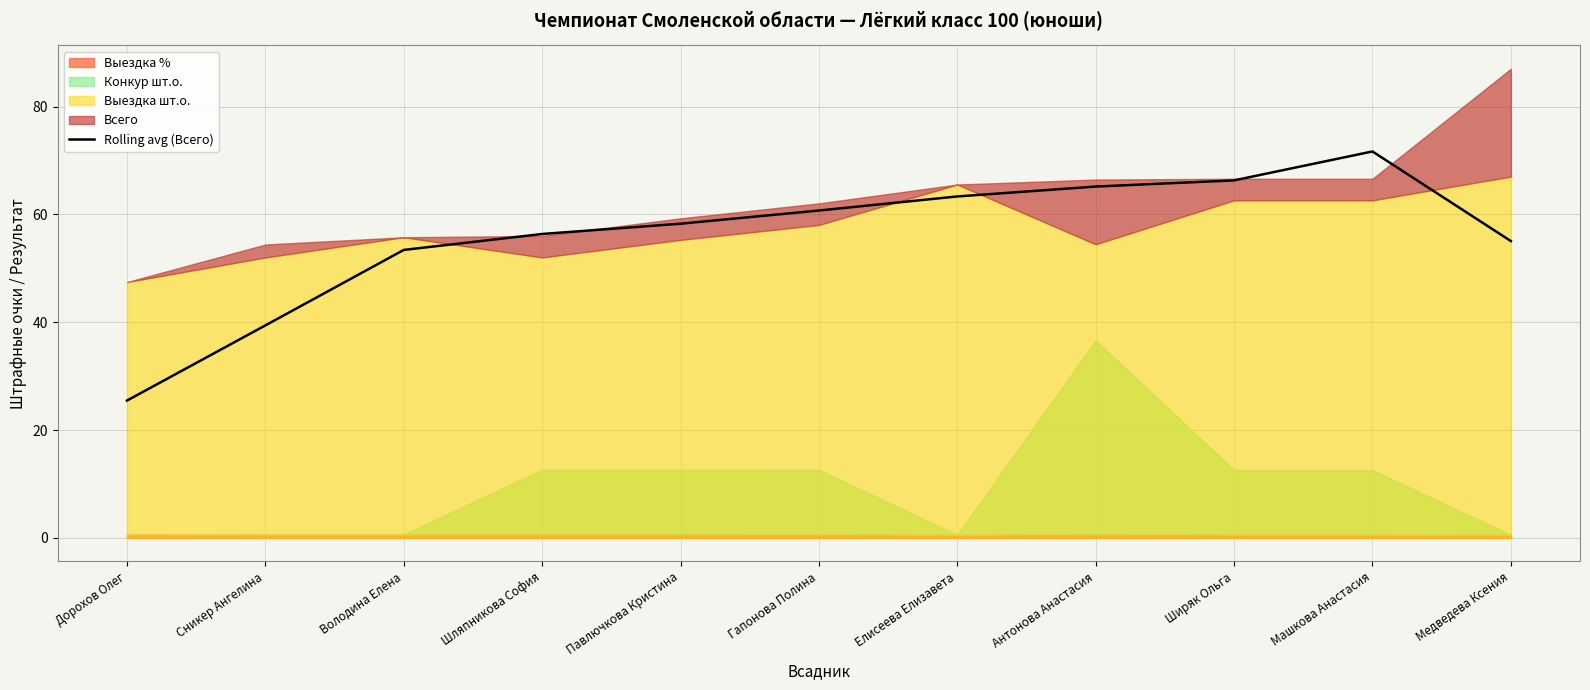

What is the value of the 8th point from the left?

65.2